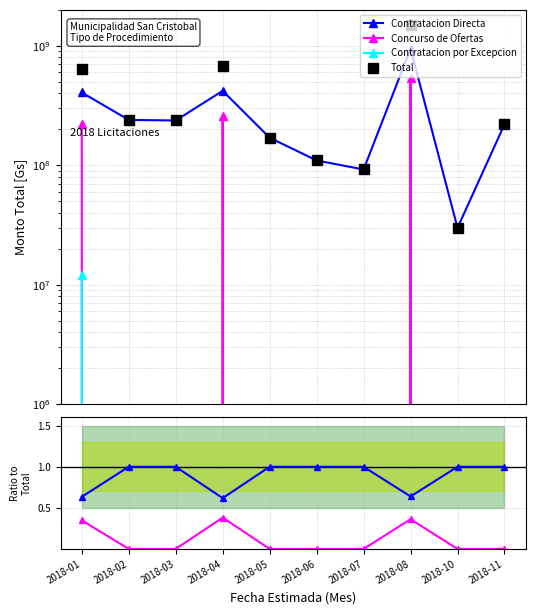

True or false: Concurso de Ofertas has a value of -330301023.9 at 2018-07.

False